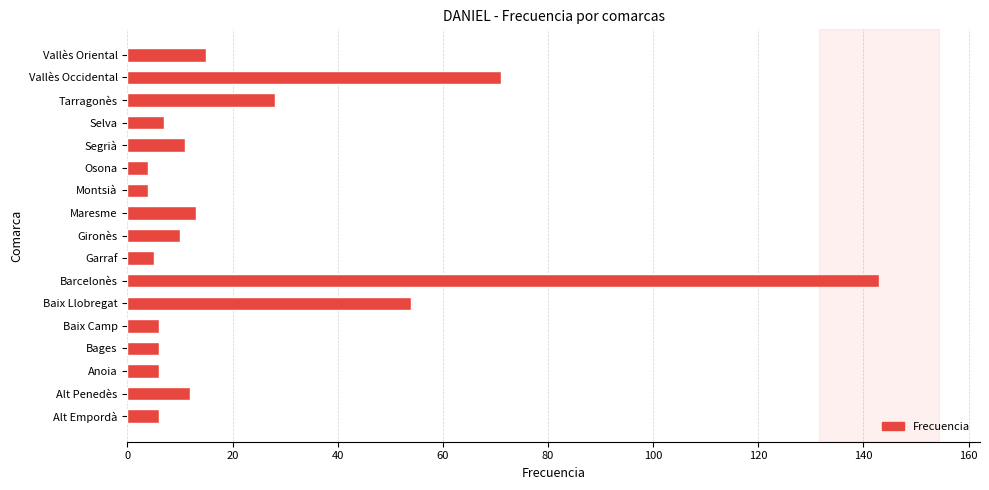

What is the difference between the maximum and minimum values?

139